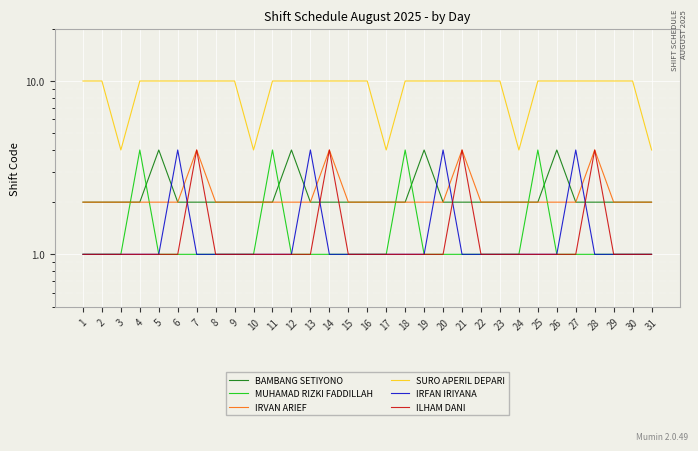

At 29, list the series in order from largest to smallest.

SURO APERIL DEPARI, BAMBANG SETIYONO, IRVAN ARIEF, MUHAMAD RIZKI FADDILLAH, IRFAN IRIYANA, ILHAM DANI